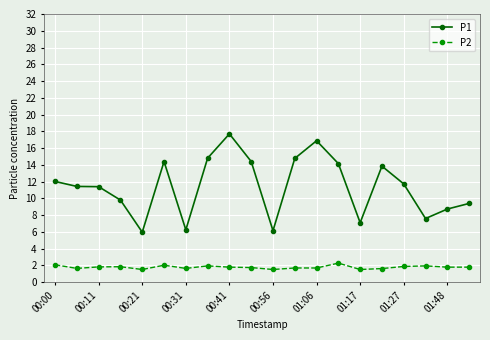

List the series in order of their overall mean, lowest first.

P2, P1